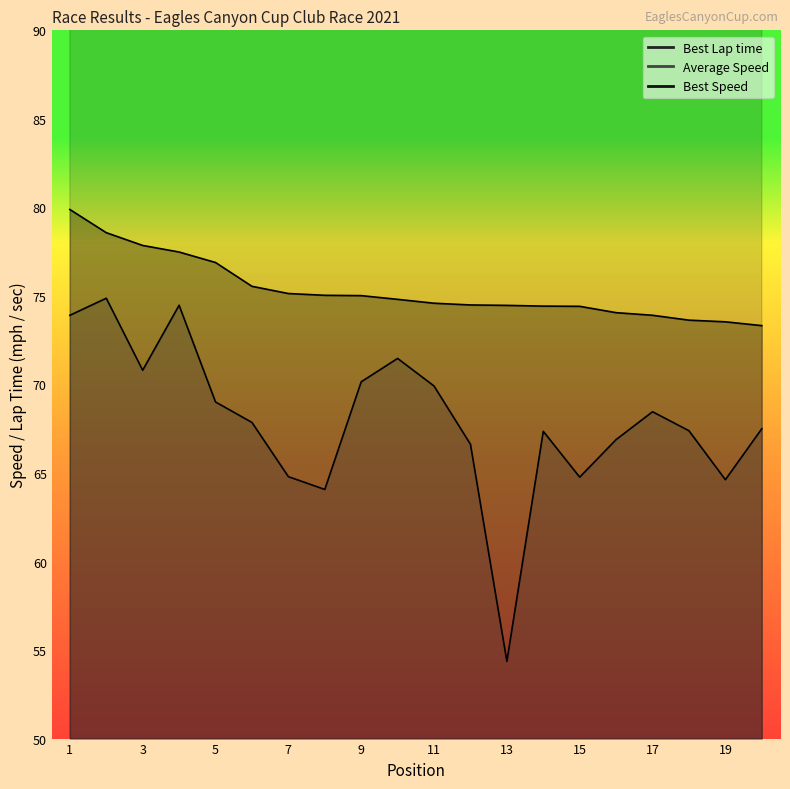

True or false: Best Lap time and Best Speed cross at least once.

False